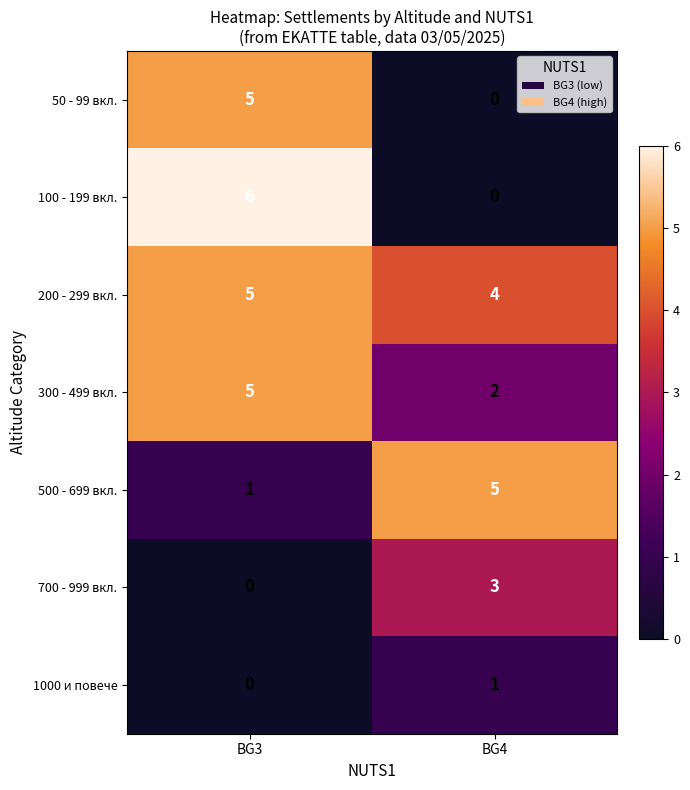

Reading left to right, transcribe all the data shown in this chart.

50 - 99 вкл.: 5	0
100 - 199 вкл.: 6	0
200 - 299 вкл.: 5	4
300 - 499 вкл.: 5	2
500 - 699 вкл.: 1	5
700 - 999 вкл.: 0	3
1000 и повече: 0	1